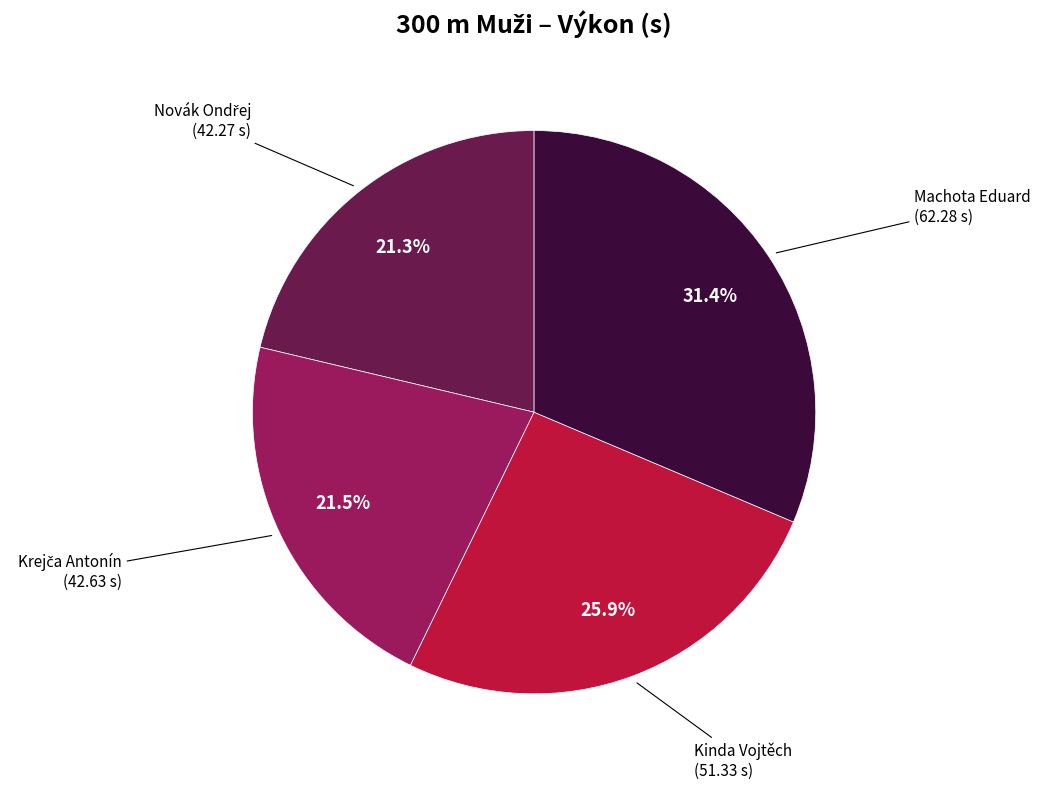

Is there any slice that represents more than half of the pie?

No